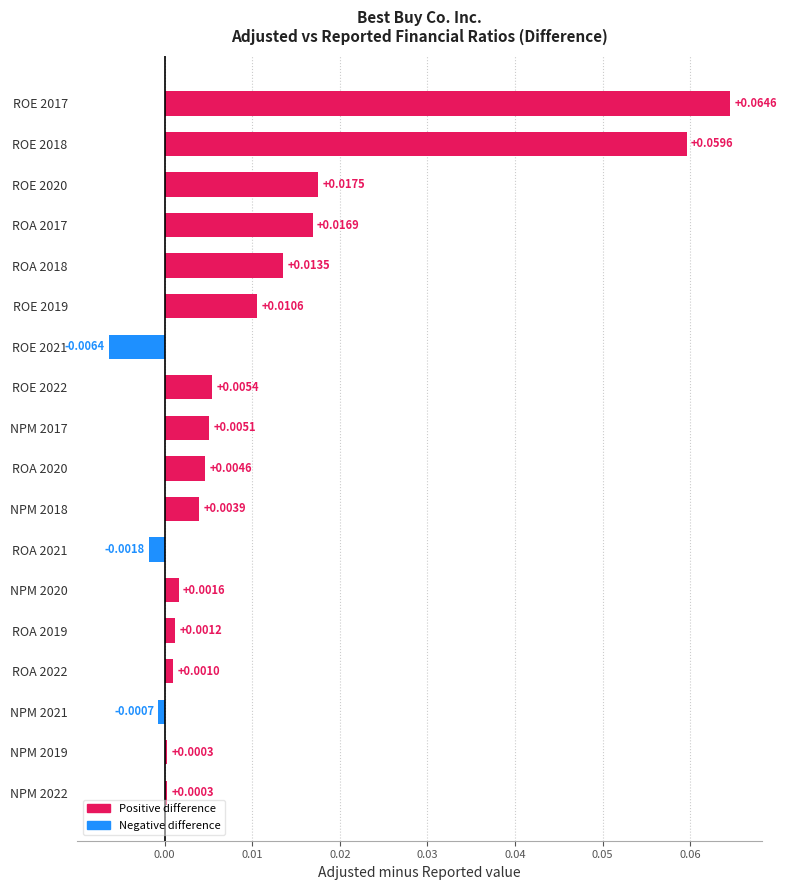

Which has a higher value, ROA 2020 or ROE 2022?

ROE 2022